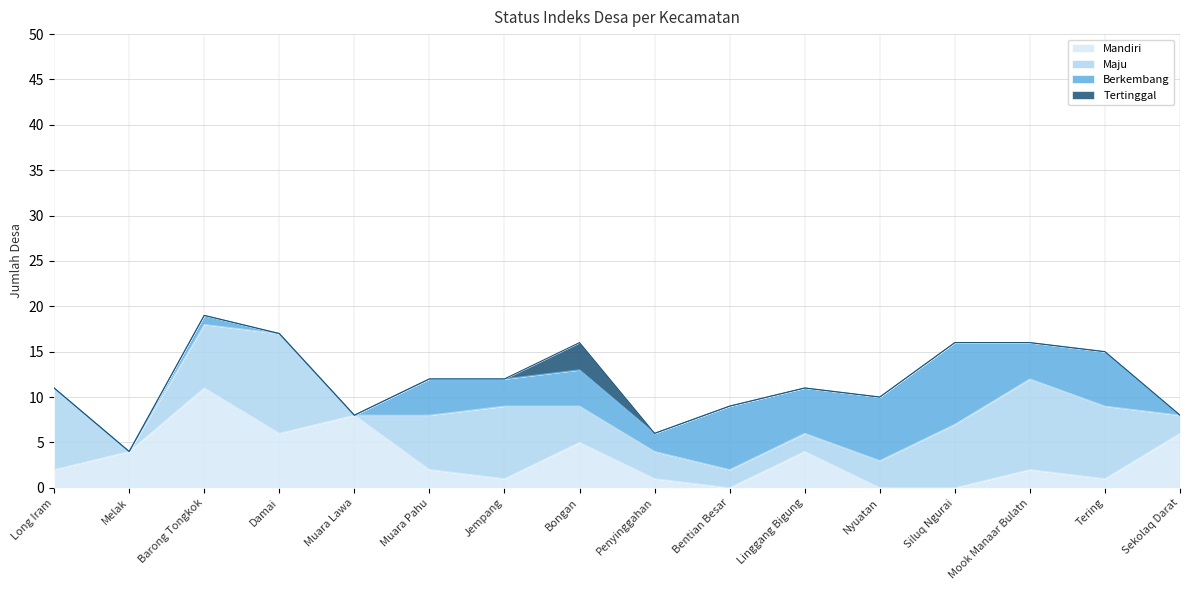

How many positive values does the Berkembang series have?

11